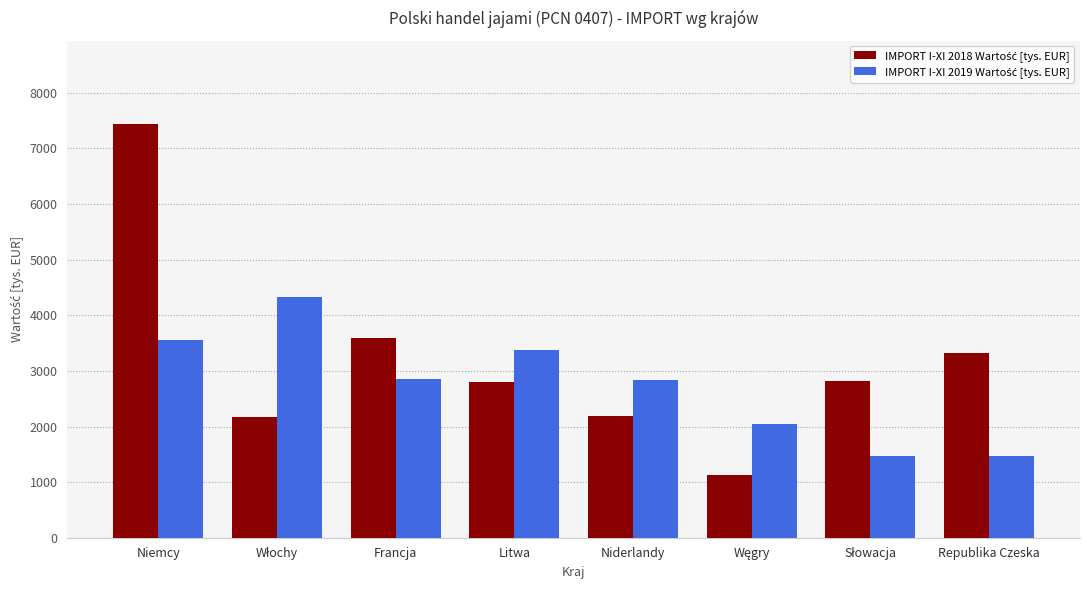

What is the total value across all series at Litwa?

6176.8